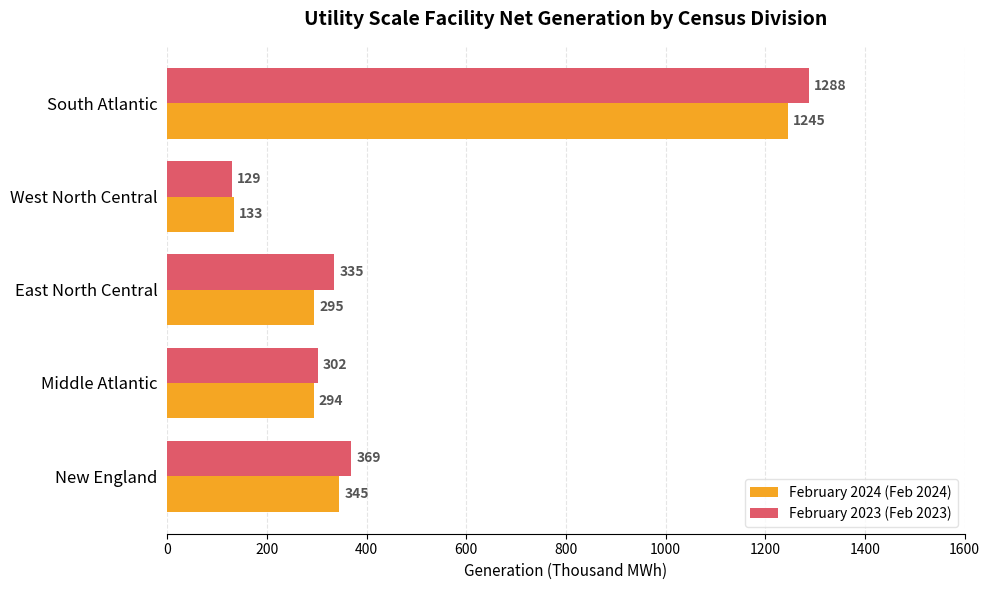

What is the difference between the maximum and minimum values in the February 2024 (Feb 2024) series?

1112